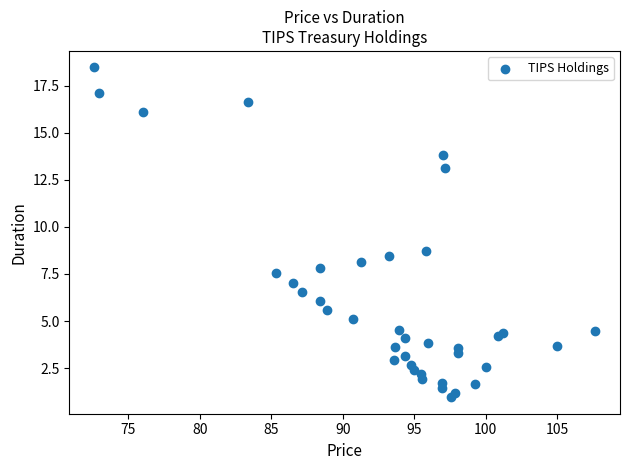

What Y value in the scatter plot is closest to 9?

8.7